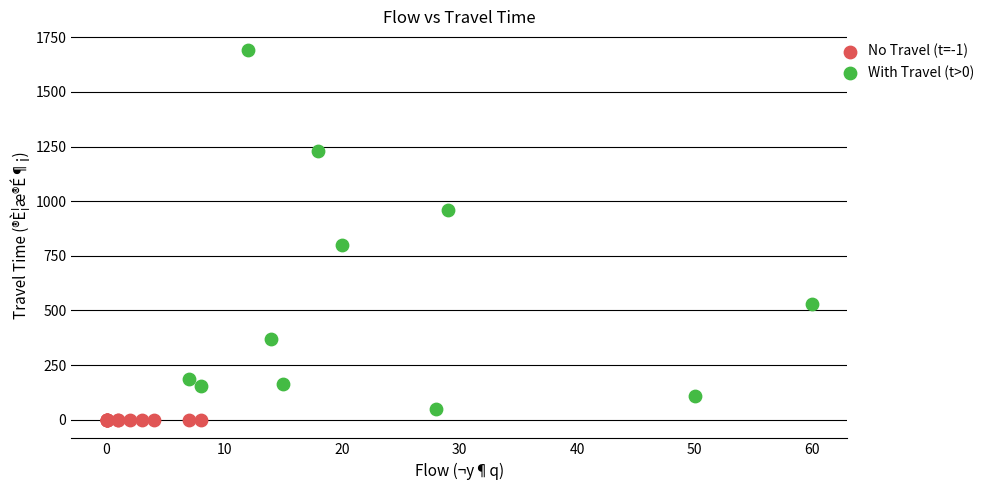

What are all the series names shown in the legend?

No Travel (t=-1), With Travel (t>0)